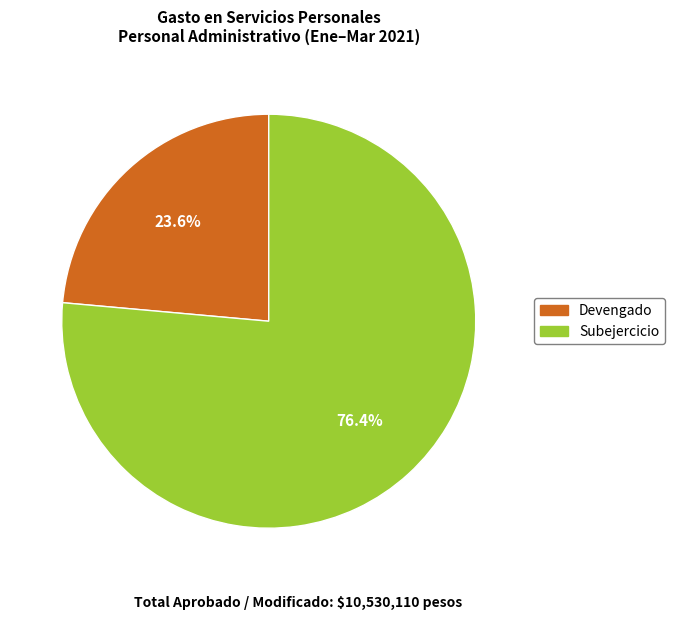

How much of the chart is everything except Subejercicio?

23.6%